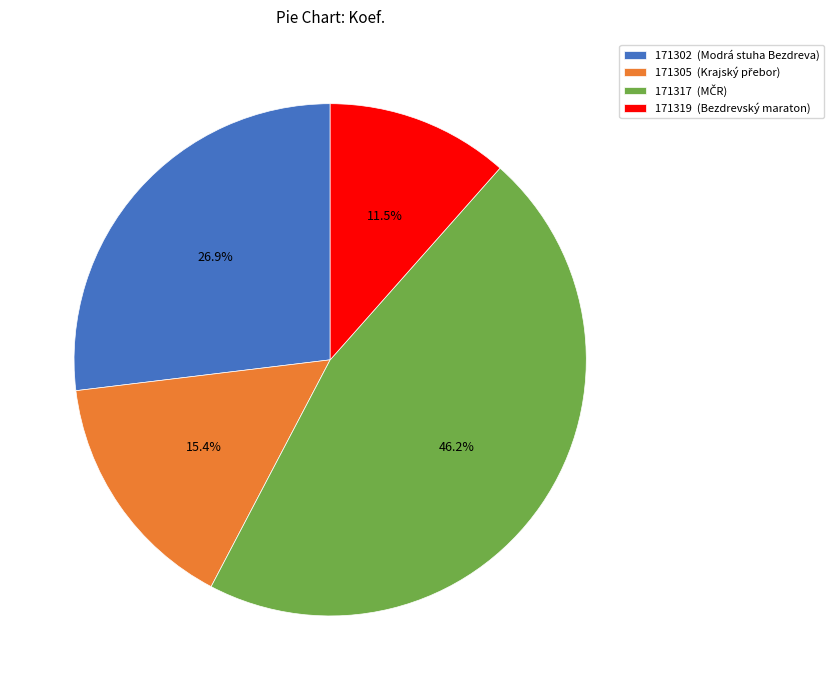

To the nearest percent, what percentage of the pie is 171317?

46%